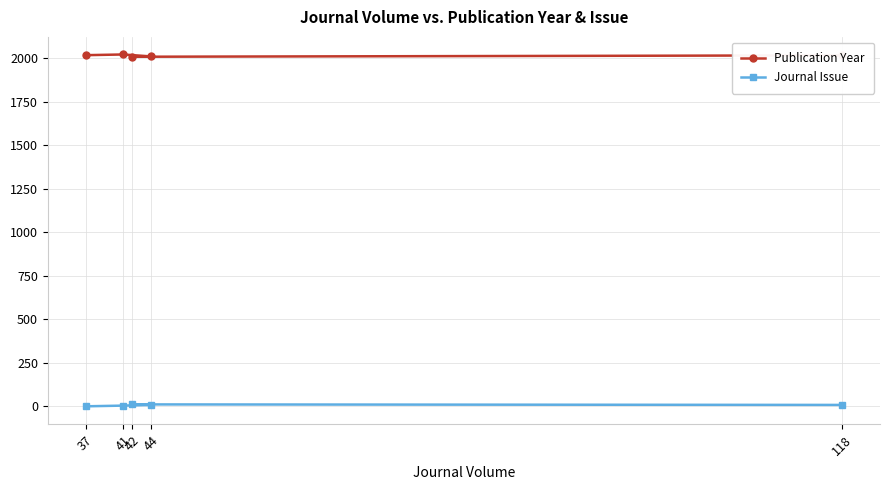

Rank the series at 37 from highest to lowest value.

Publication Year, Journal Issue